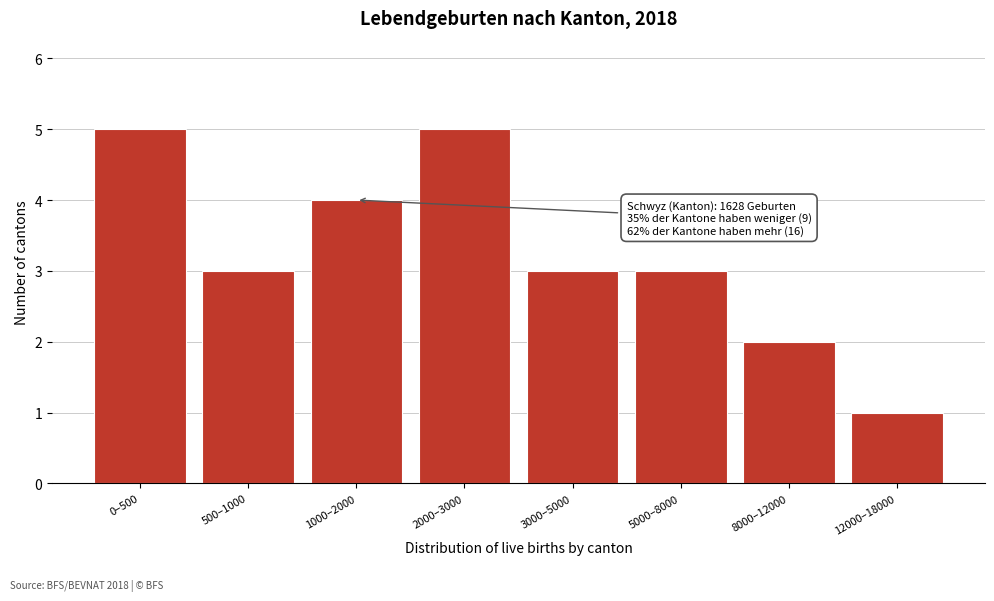

Reading left to right, extract all data points from this chart.

5	3	4	5	3	3	2	1